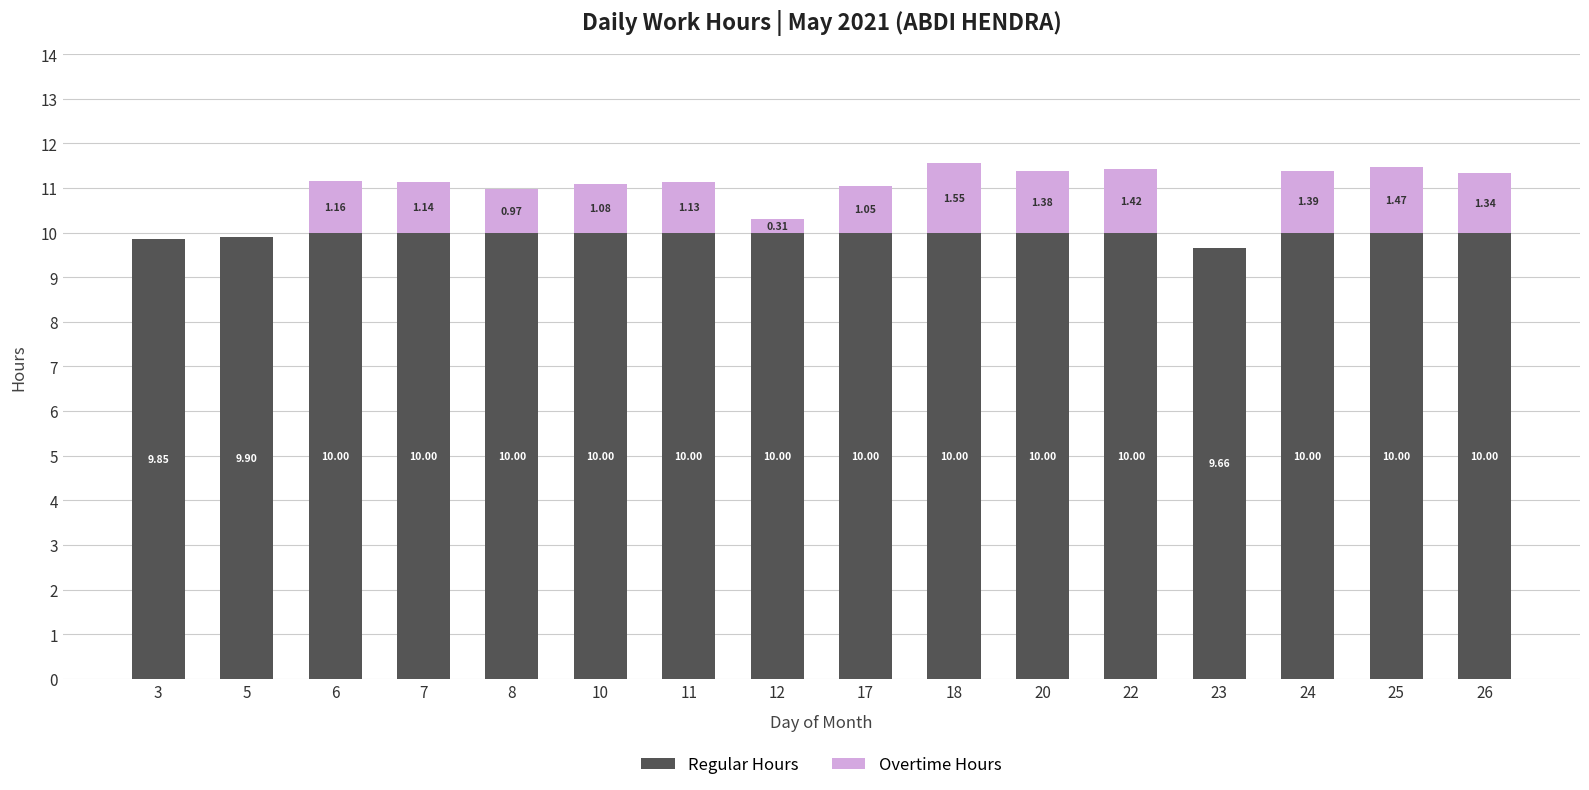

What is the sum of all Regular Hours values?

159.4